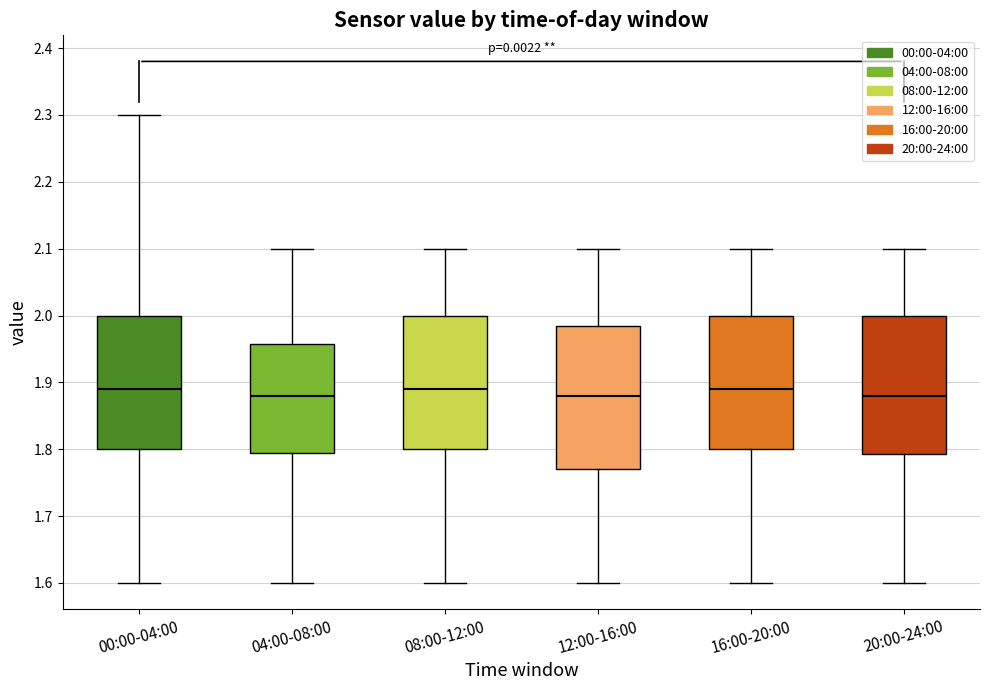

Where does the median line of the box for 20:00-24:00 sit on the y-axis? The values are not printed on the chart, so give them approximately, as read against the axis.

1.88